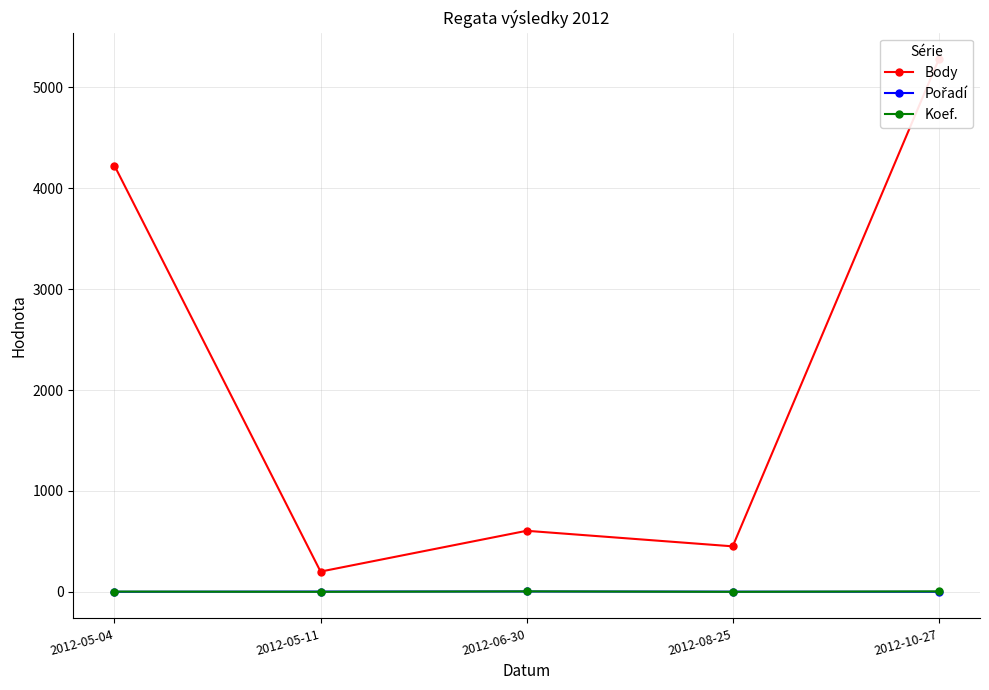

What is the label of the 3rd point from the right?

2012-06-30